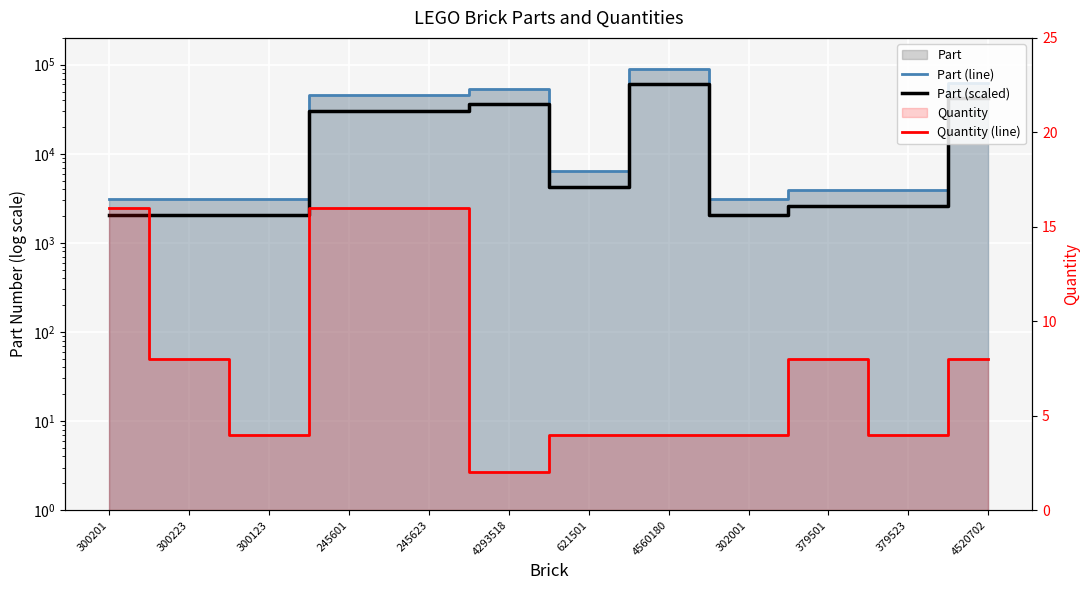

Where does the Part (line) series first go above 6423?

245601